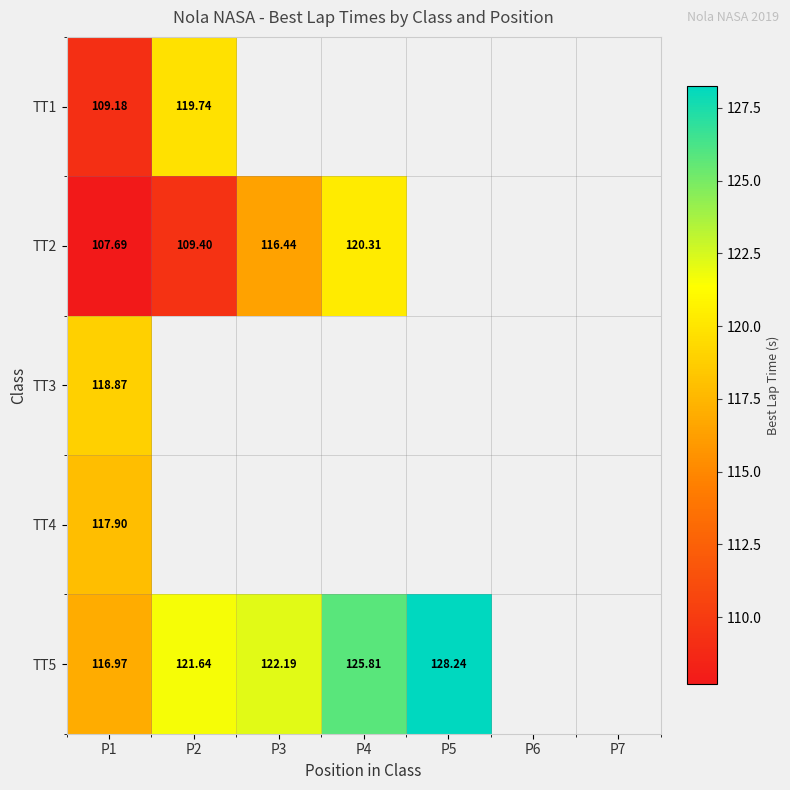

At which label does TT3 reach its minimum?

P1